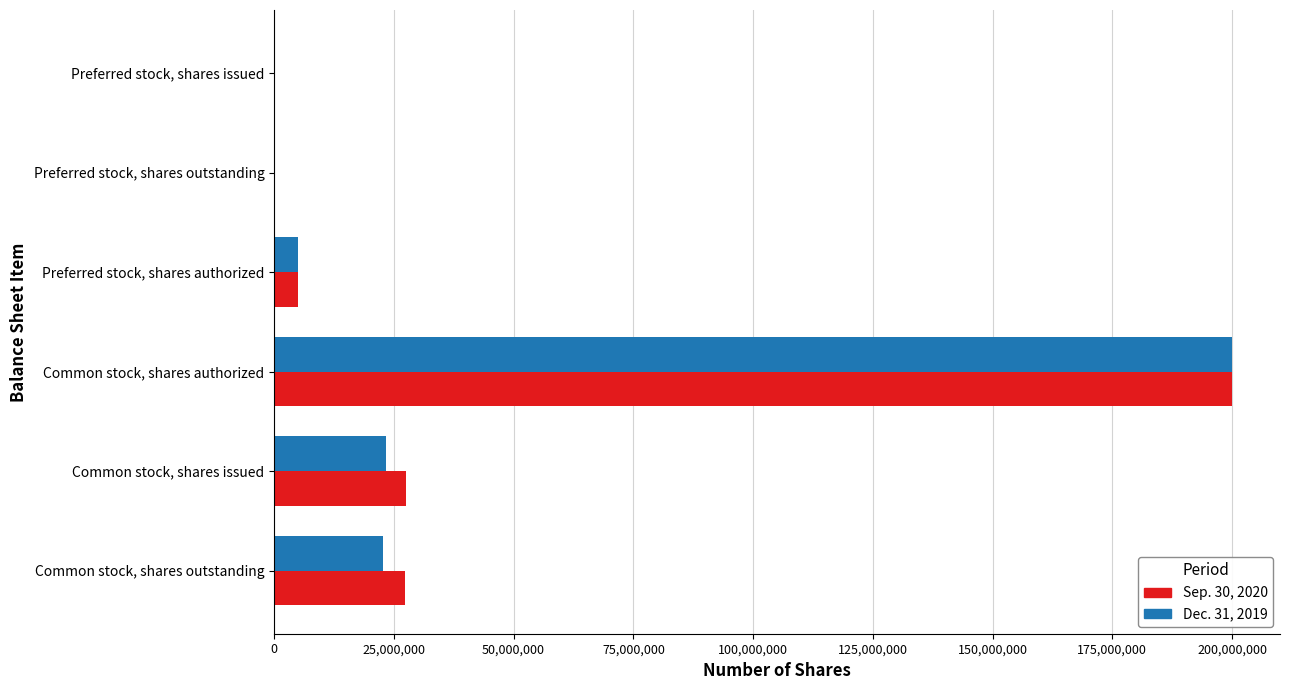

Count the number of data series in this chart.

2